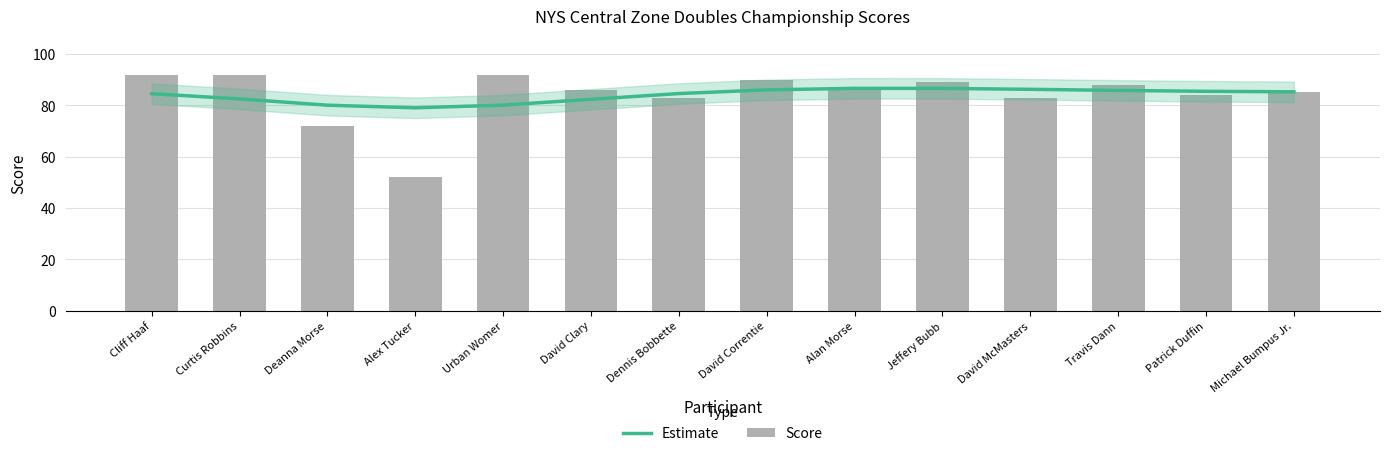

Rank the series at Alan Morse from lowest to highest value.

Estimate, Score